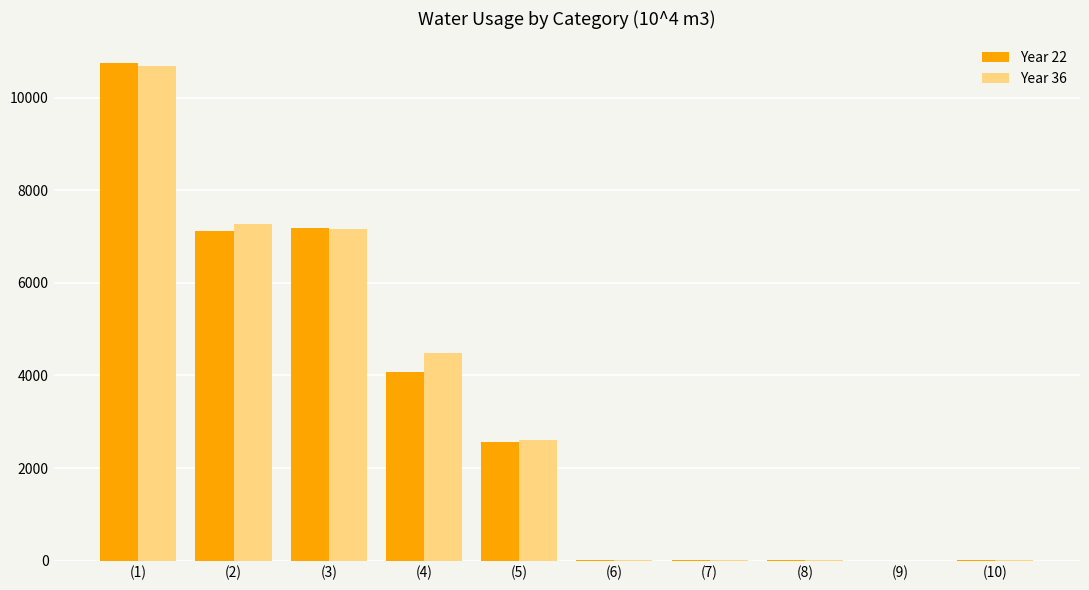

Which series changed the most between (1) and (3)?

Year 22